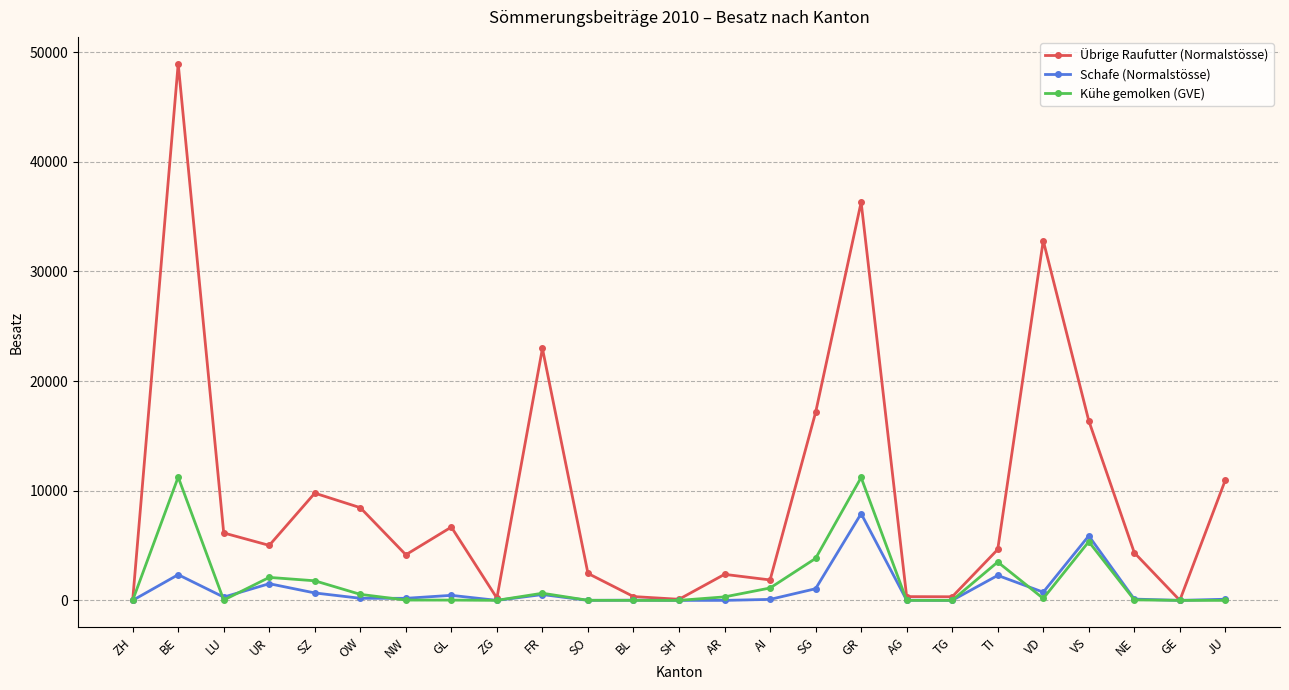

True or false: Schafe (Normalstösse) and Kühe gemolken (GVE) cross at least once.

True